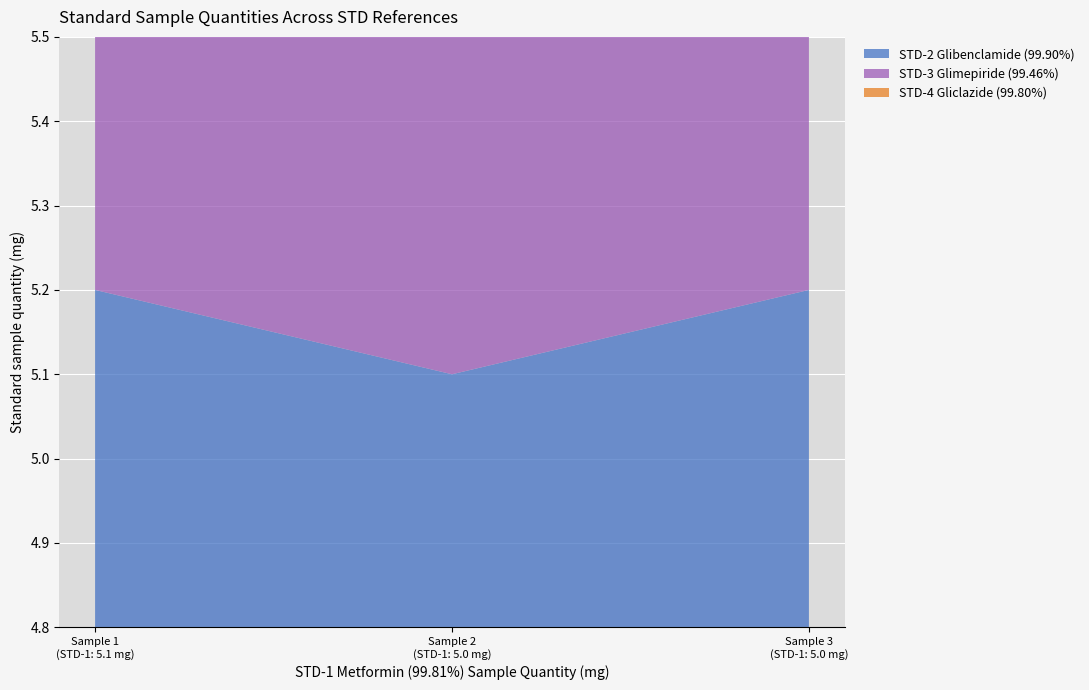

Reading right to left, transcribe all the data shown in this chart.

STD-2 Glibenclamide (99.90%): 5.2	5.1	5.2
STD-3 Glimepiride (99.46%): 5.1	5.0	5.0
STD-4 Gliclazide (99.80%): 5.0	5.1	5.1